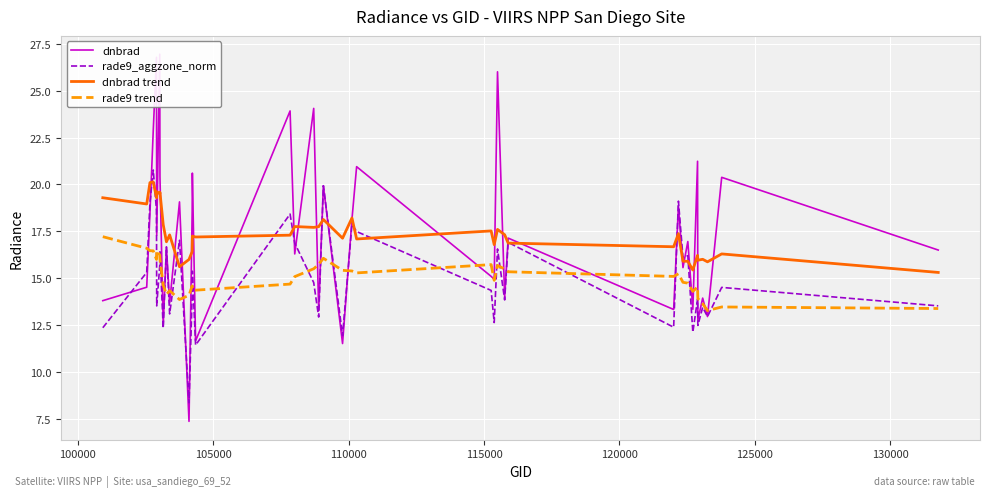

What is the lowest value of the rade9_aggzone_norm series?

8.4